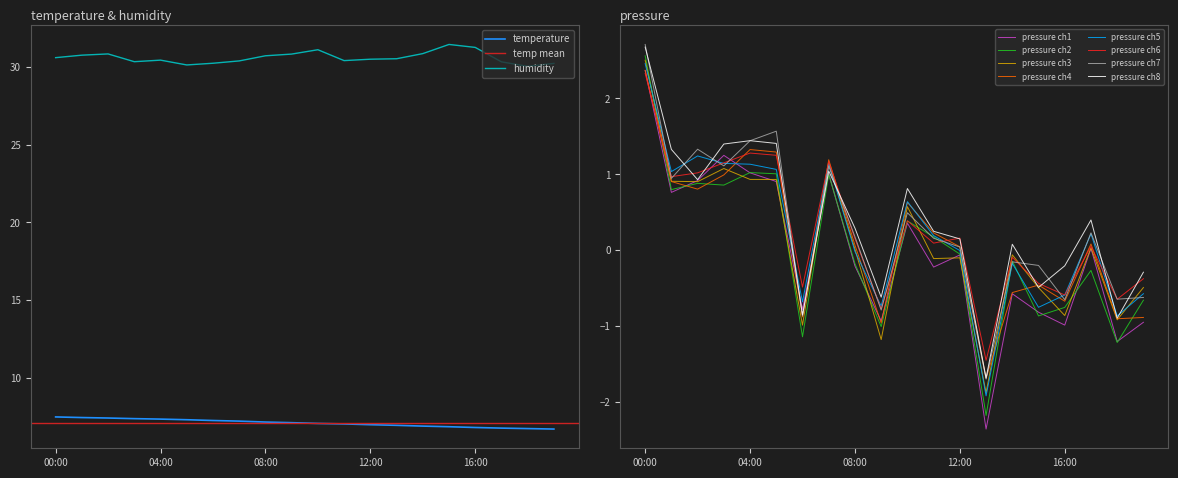

The humidity series shows 49.6 at 9. True or false?

False